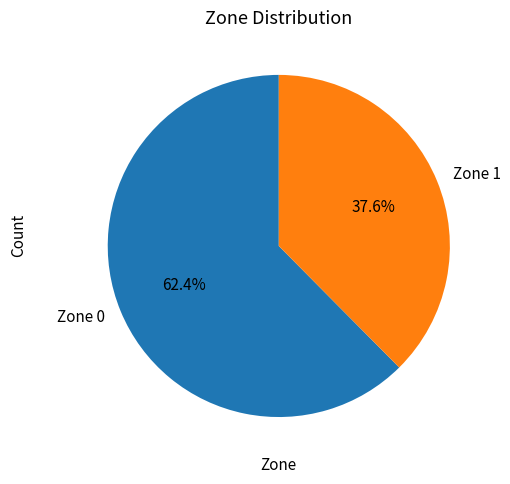

Which slice is the largest?

Zone 0